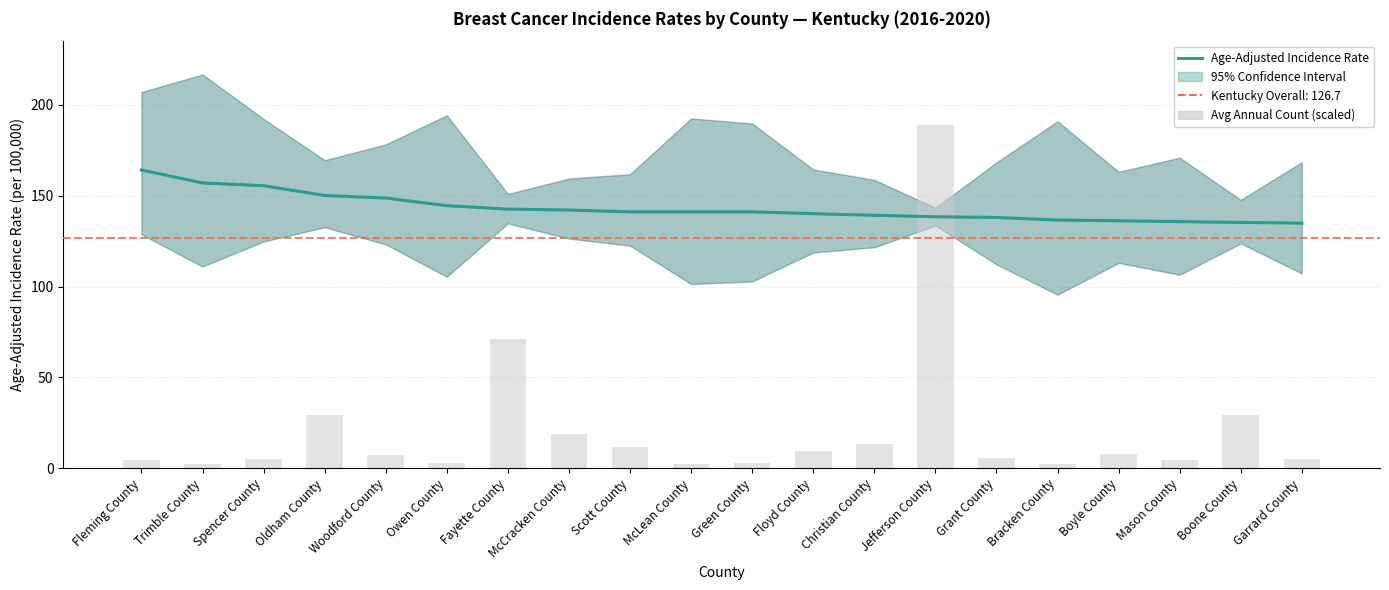

How many values in the Age-Adjusted Incidence Rate series are below 141?

9